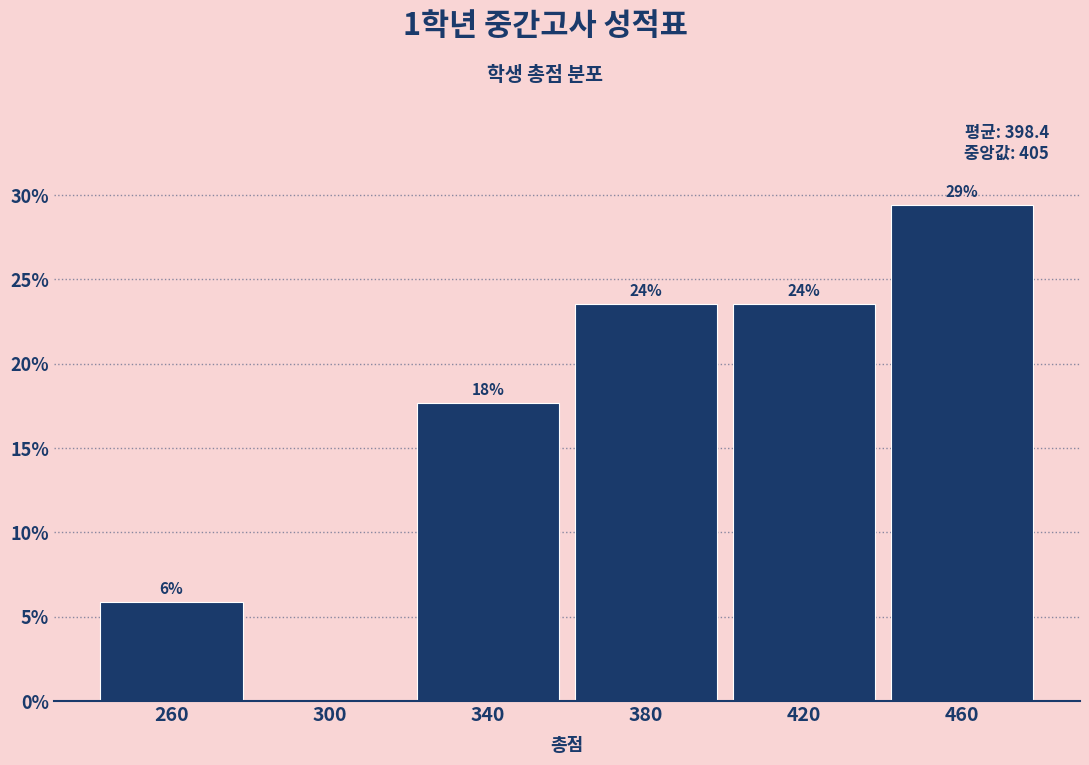

Are the bars horizontal?

No